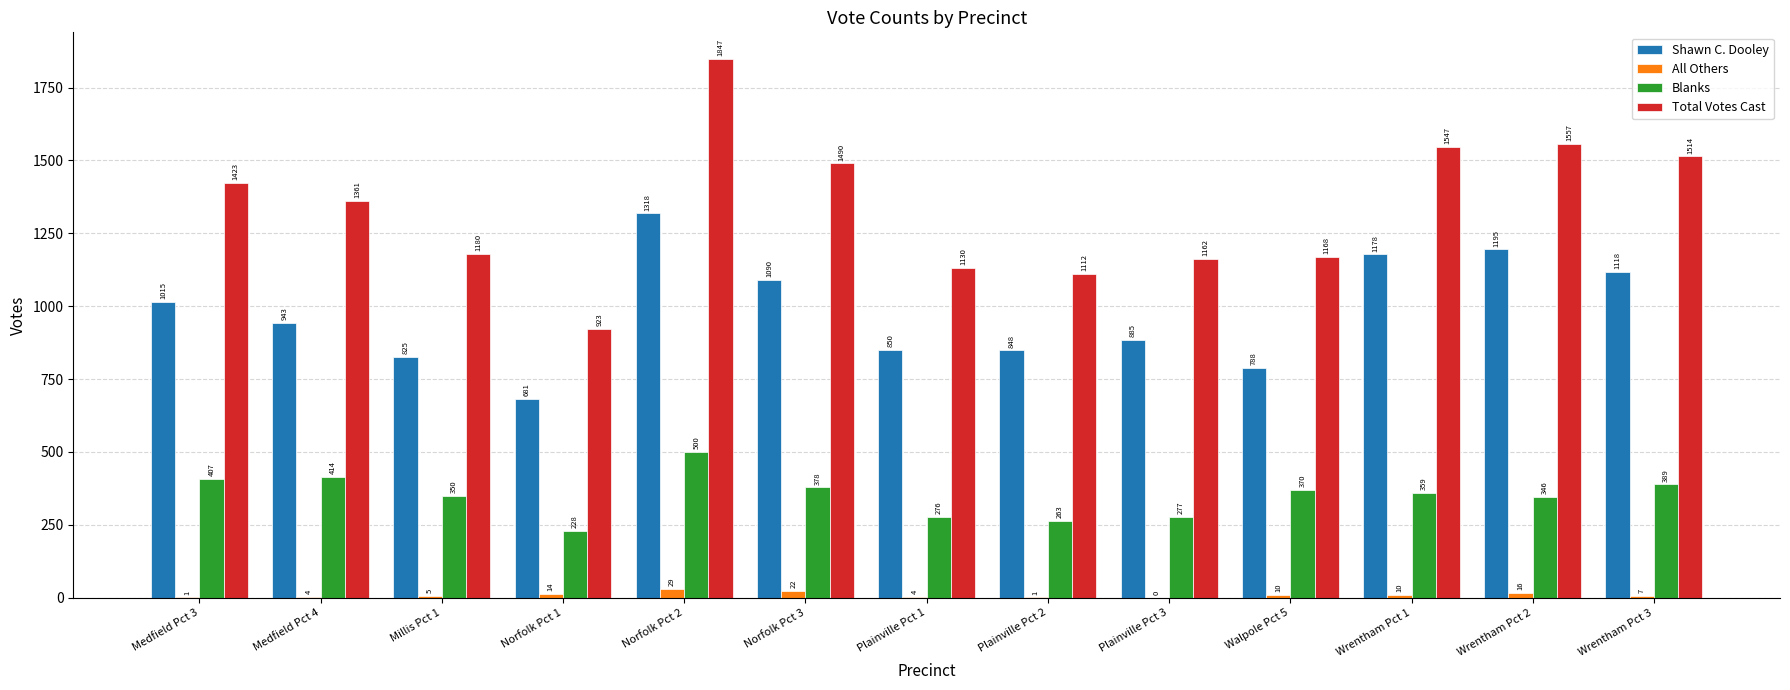

Which series has the widest spread of values?

Total Votes Cast